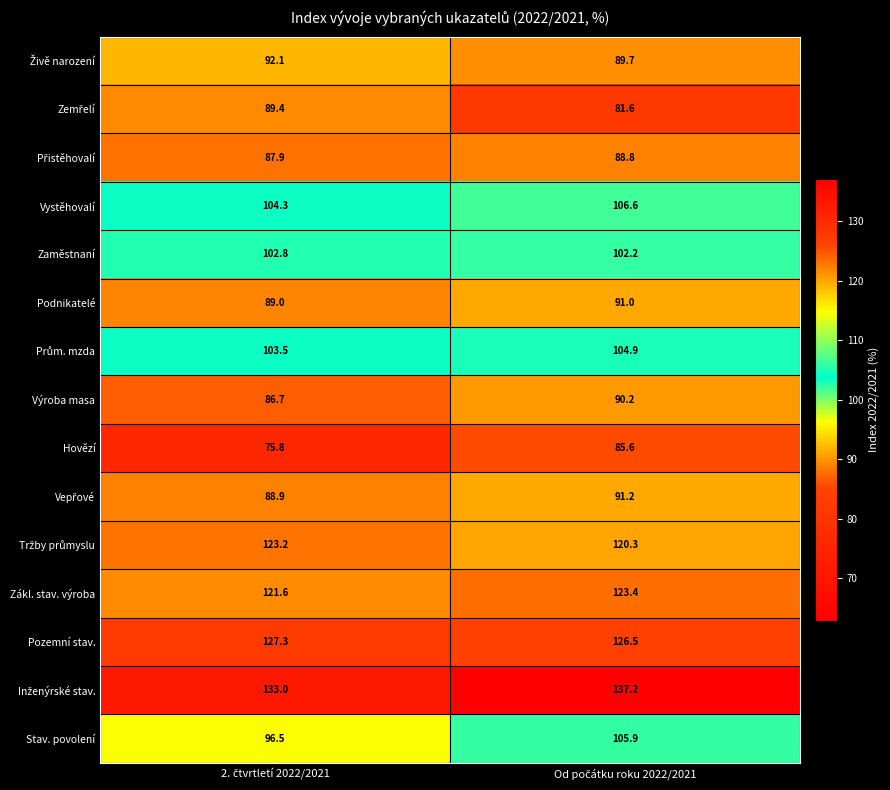

What is the maximum value shown in the chart?

137.2